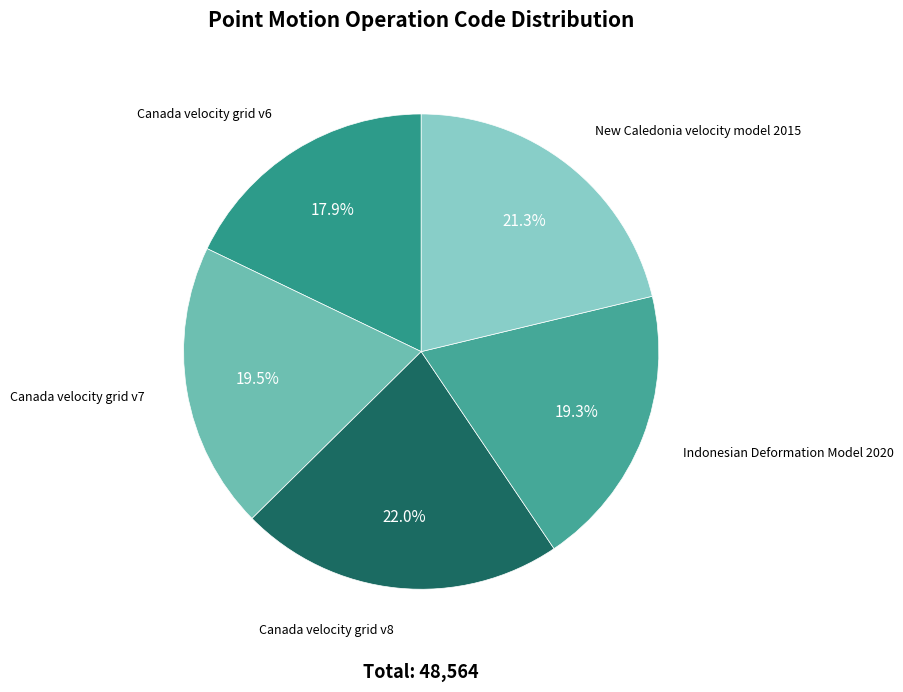

Does New Caledonia velocity model 2015 account for over 50% of the chart?

No